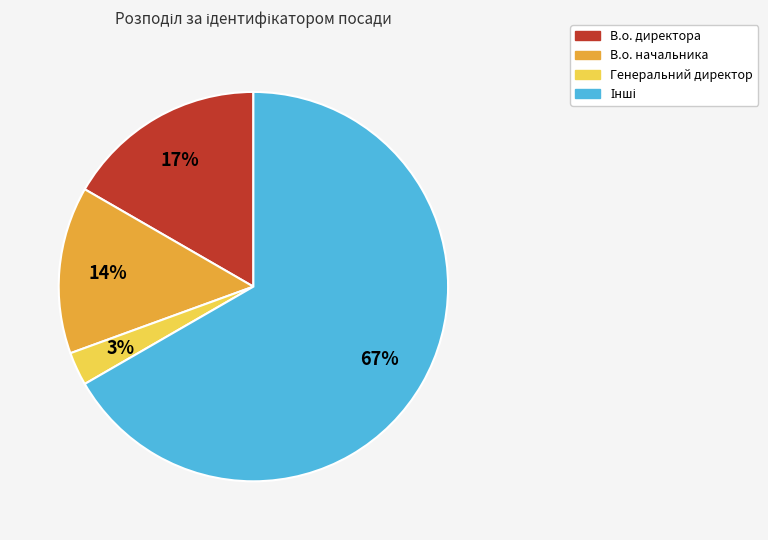

What is the ratio of the value at В.о. директора to the value at В.о. начальника?

1.2